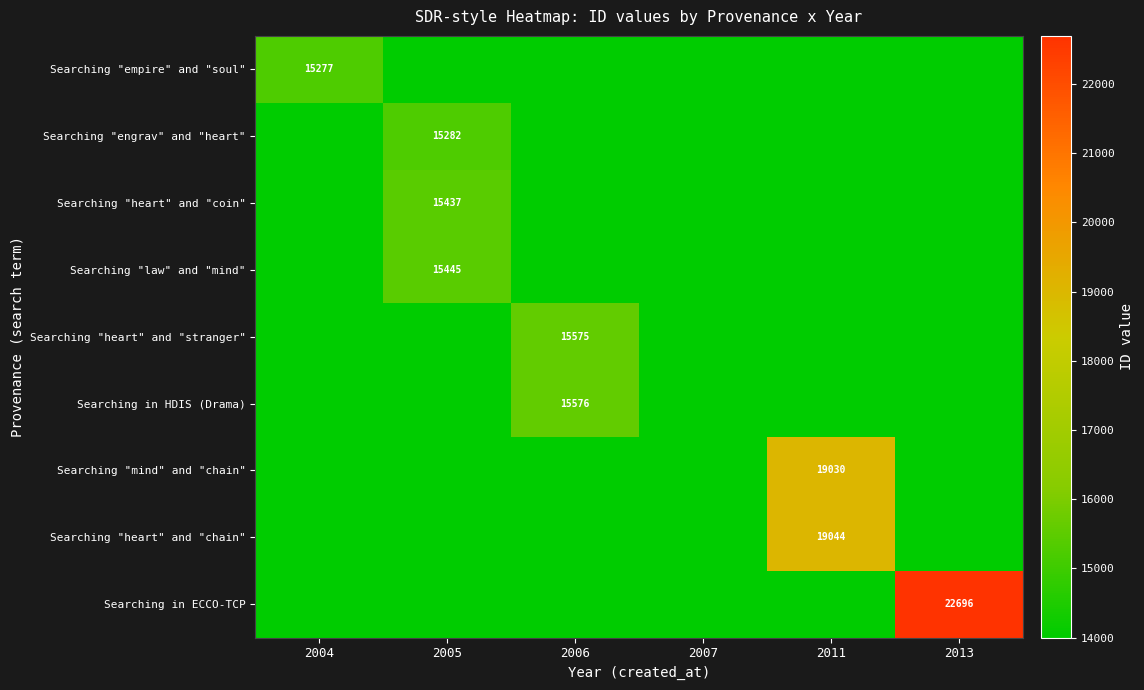

The value of Searching in ECCO-TCP at 2013 is 22696. True or false?

True